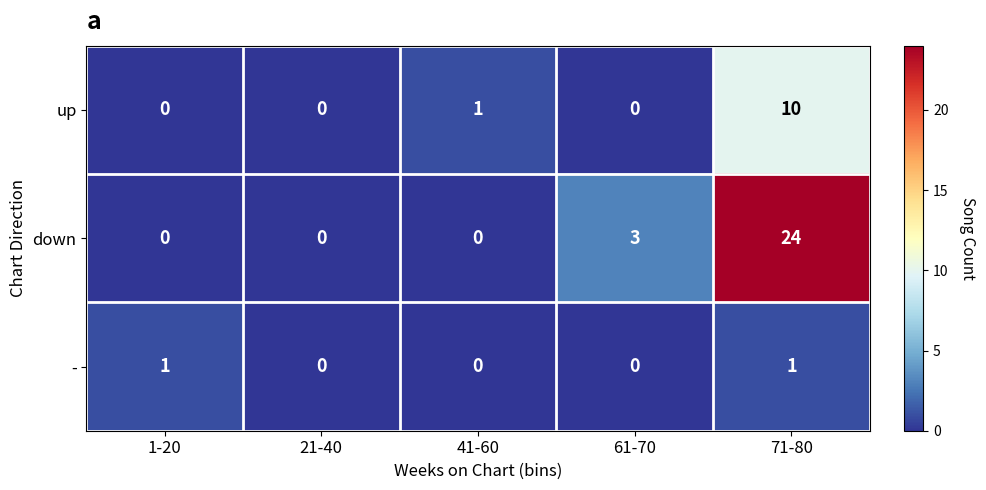

Is the value of - at 61-70 greater than the value of up at 41-60?

No